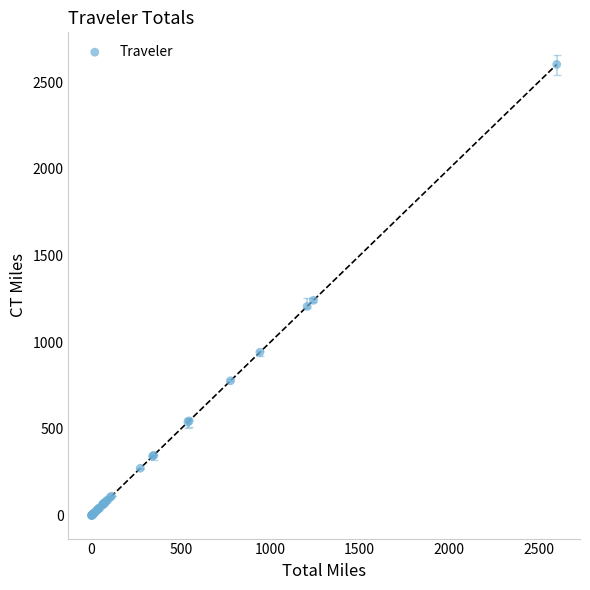

What Y value in the scatter plot is closest to 1301?

1241.5